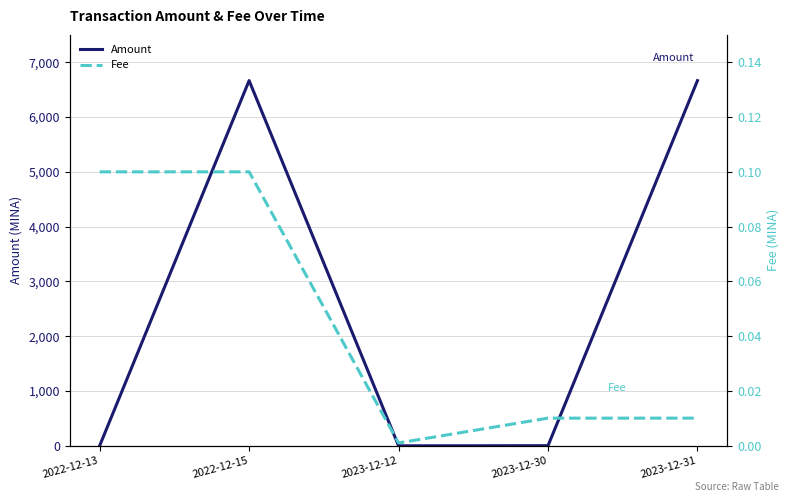

What is the spread (max minus min) of values at 2022-12-15?

6666.0